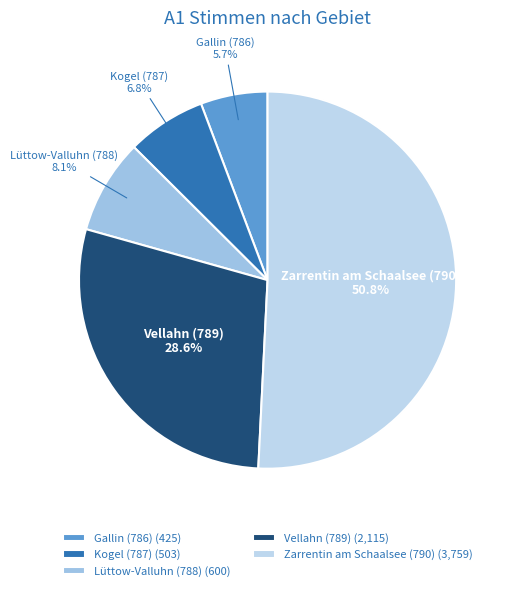

To the nearest percent, what percentage of the pie is Kogel (787)?

7%